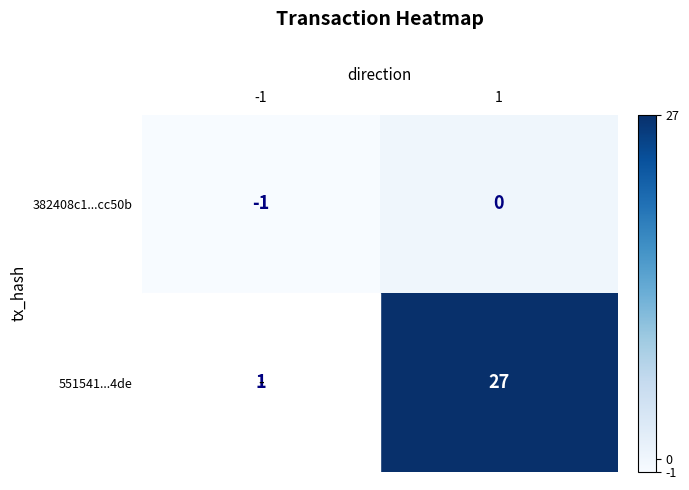

The 551541...4de series shows 12 at 1. True or false?

False